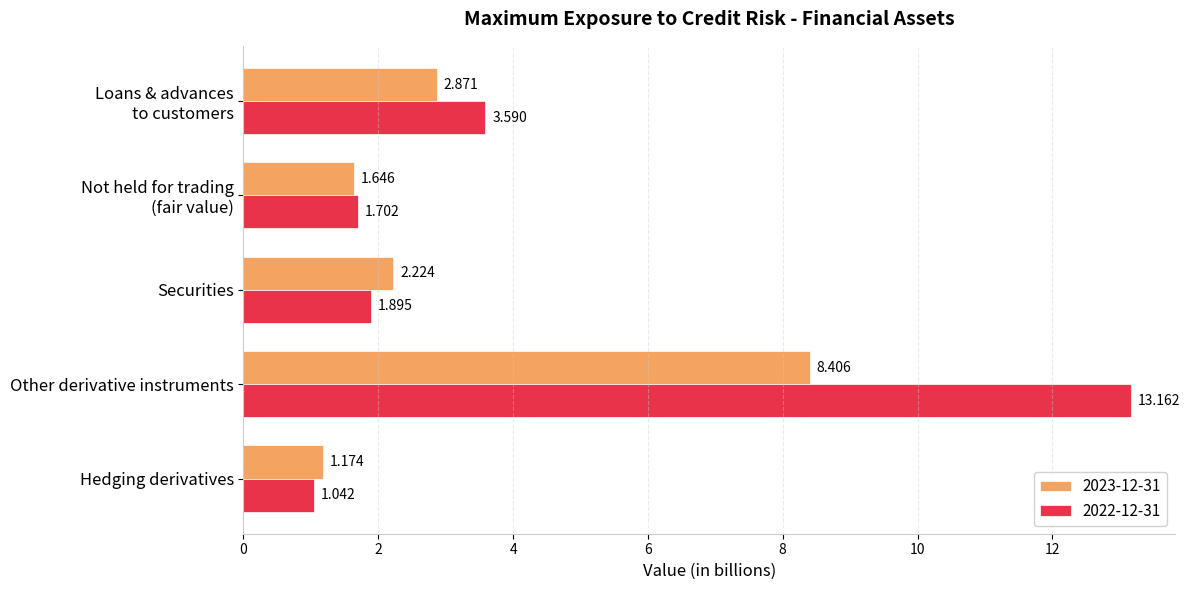

At how many categories does at least one series exceed 7?

1